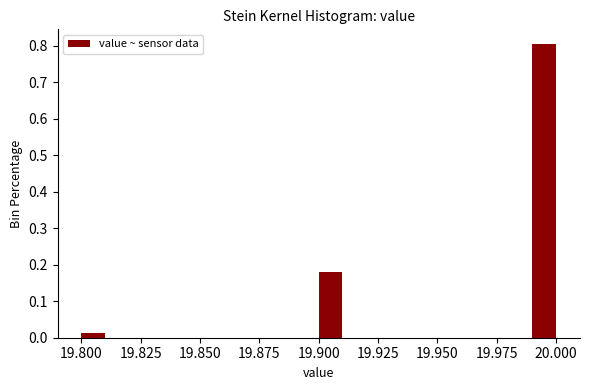

Read against the x-axis, roughly where is the centre of the tallest bar?

19.995